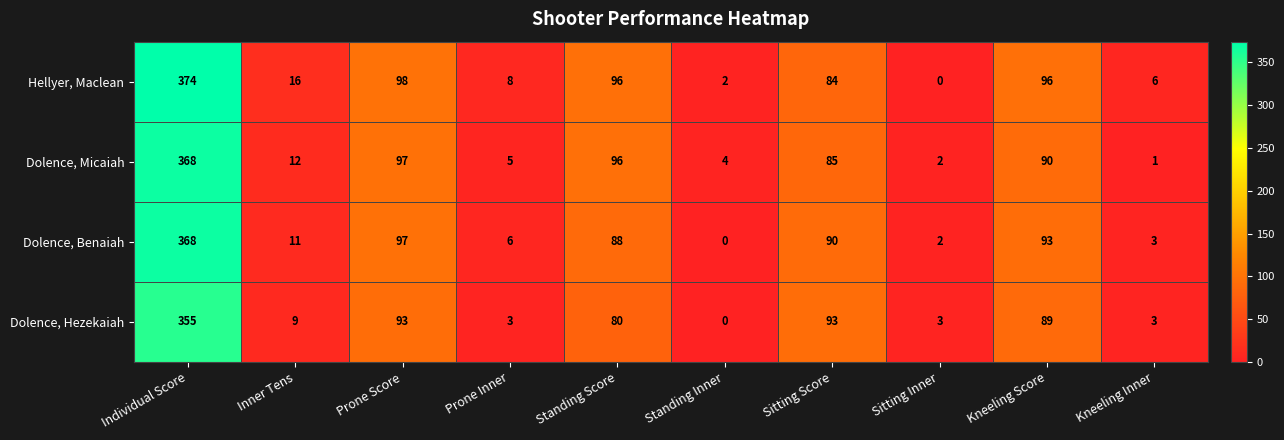

What is the total value across all series at Kneeling Score?

368